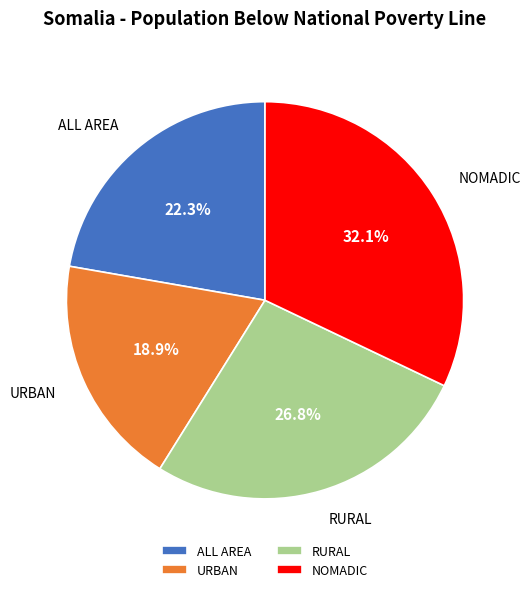

To the nearest percent, what is the difference between the largest and smallest slice percentages?

13%